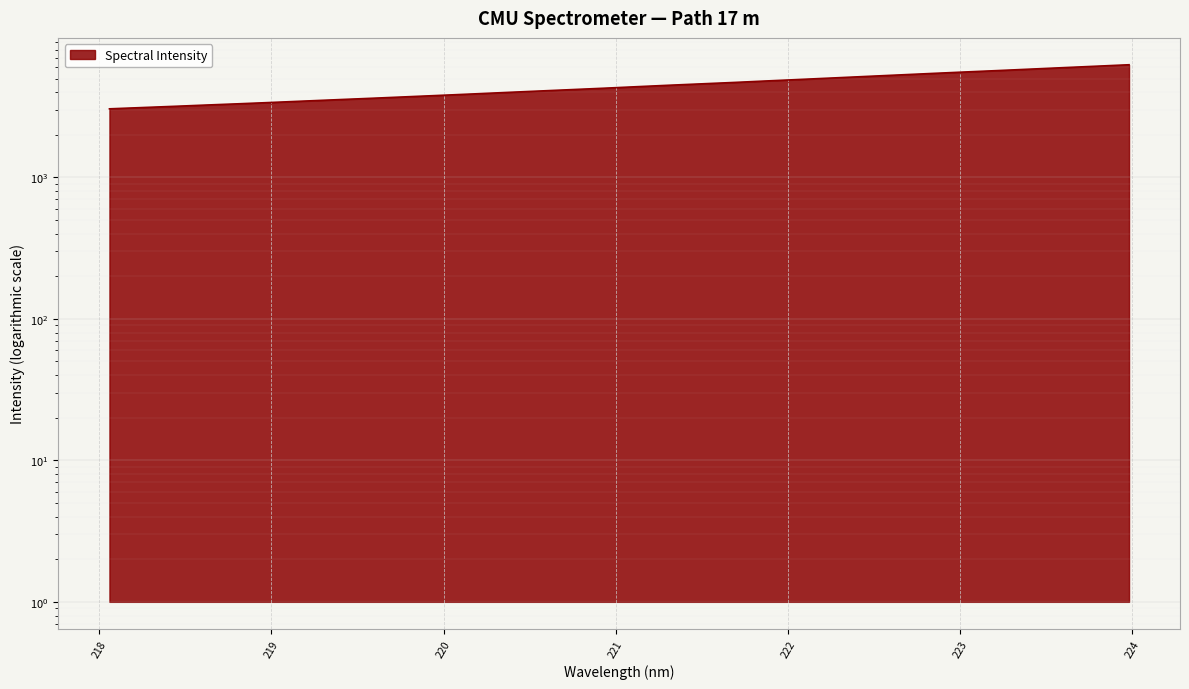

What is the change in value from 221.1174 to 221.4993?

+211.3